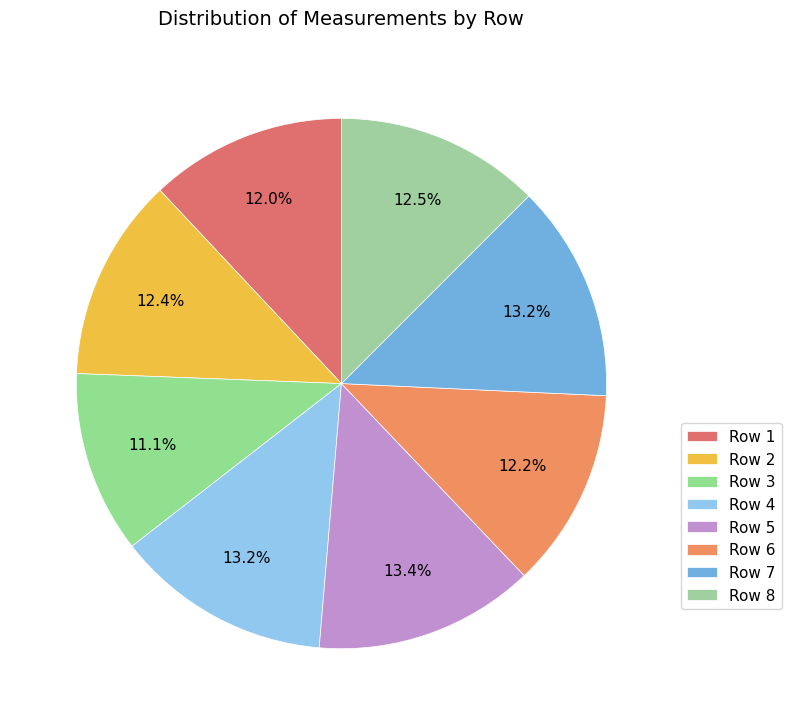

Is there any slice that represents more than half of the pie?

No